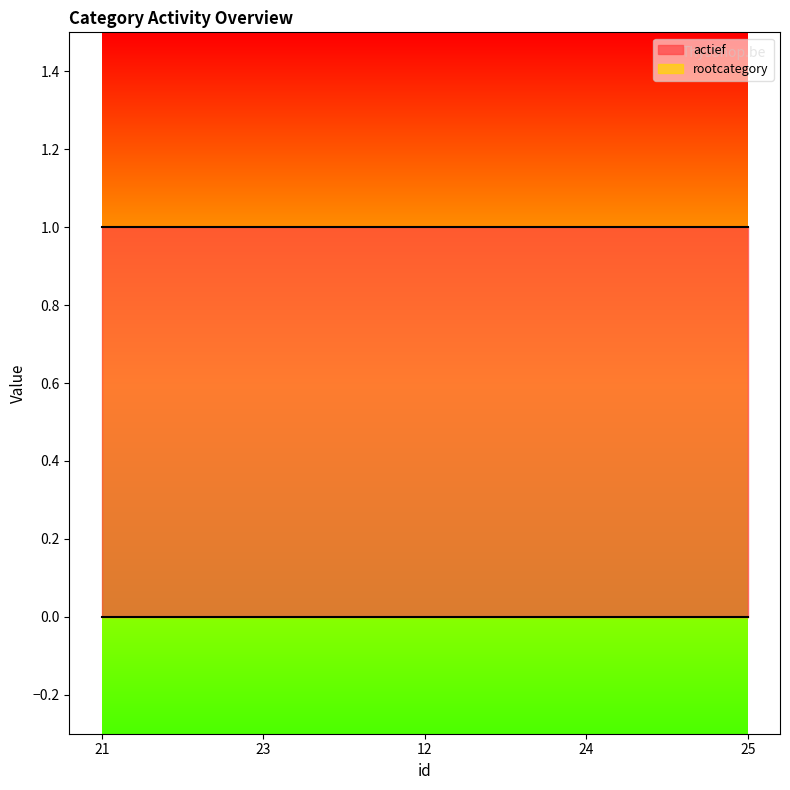

Which category has the highest value in the rootcategory series?

21